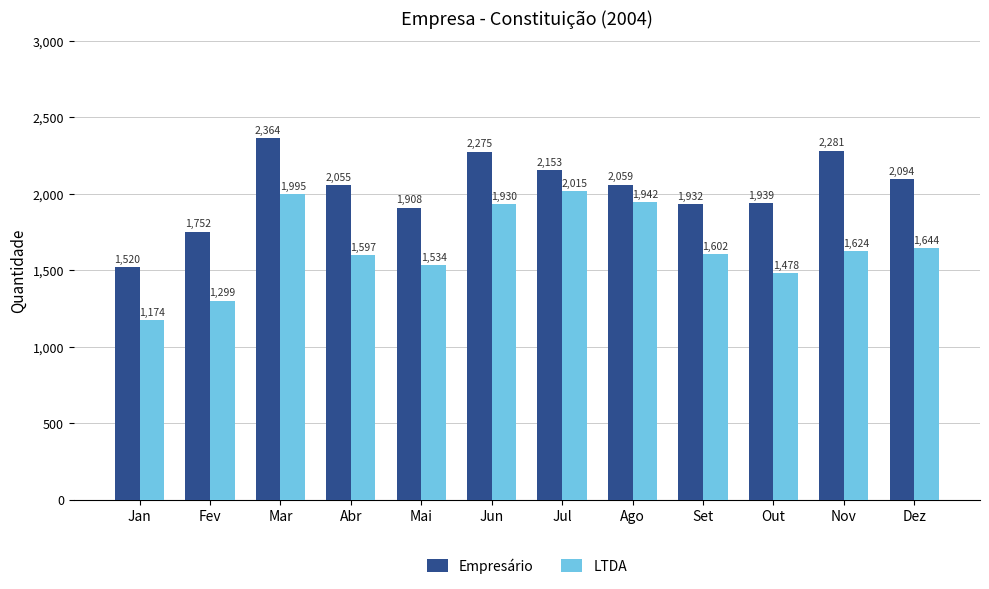

What is the difference between the highest and lowest values at Jun?

345